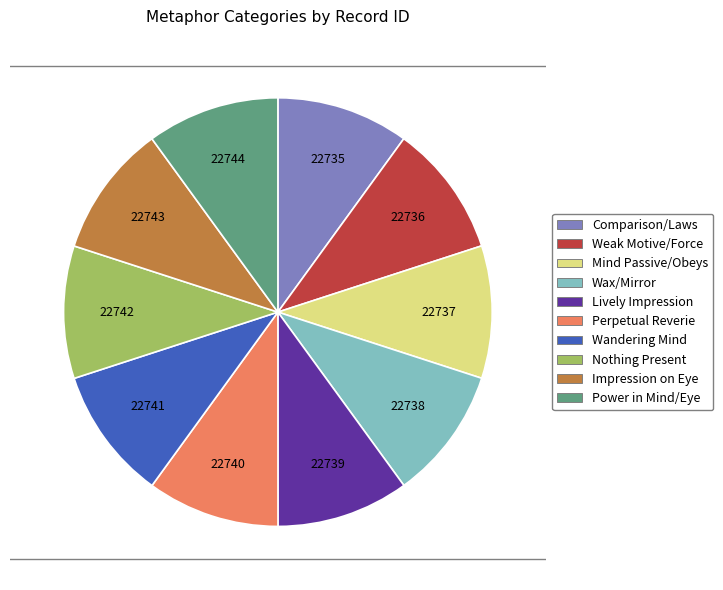

Does any single category account for the majority?

No